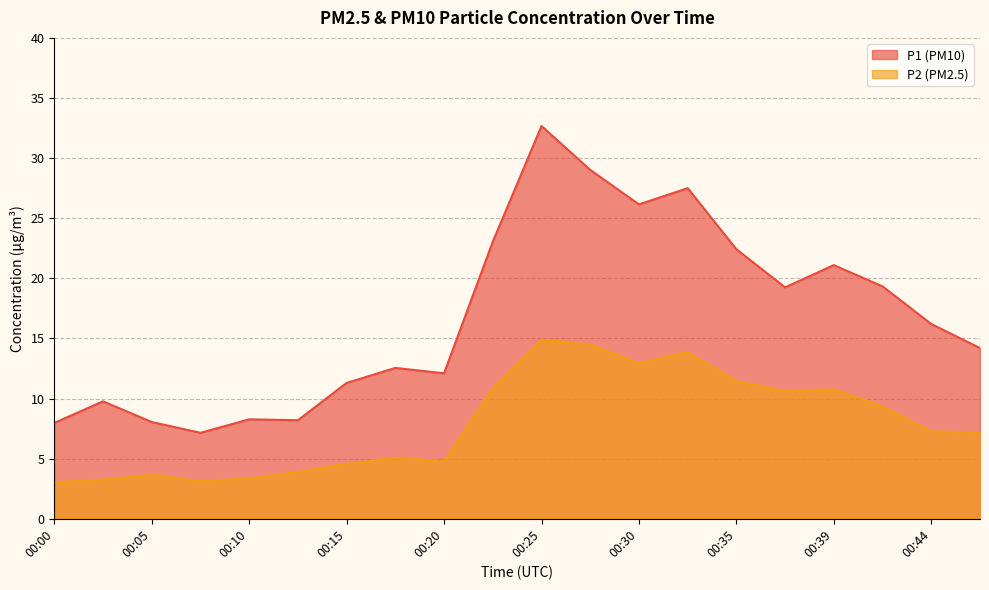

How many lines are shown in the chart?

2